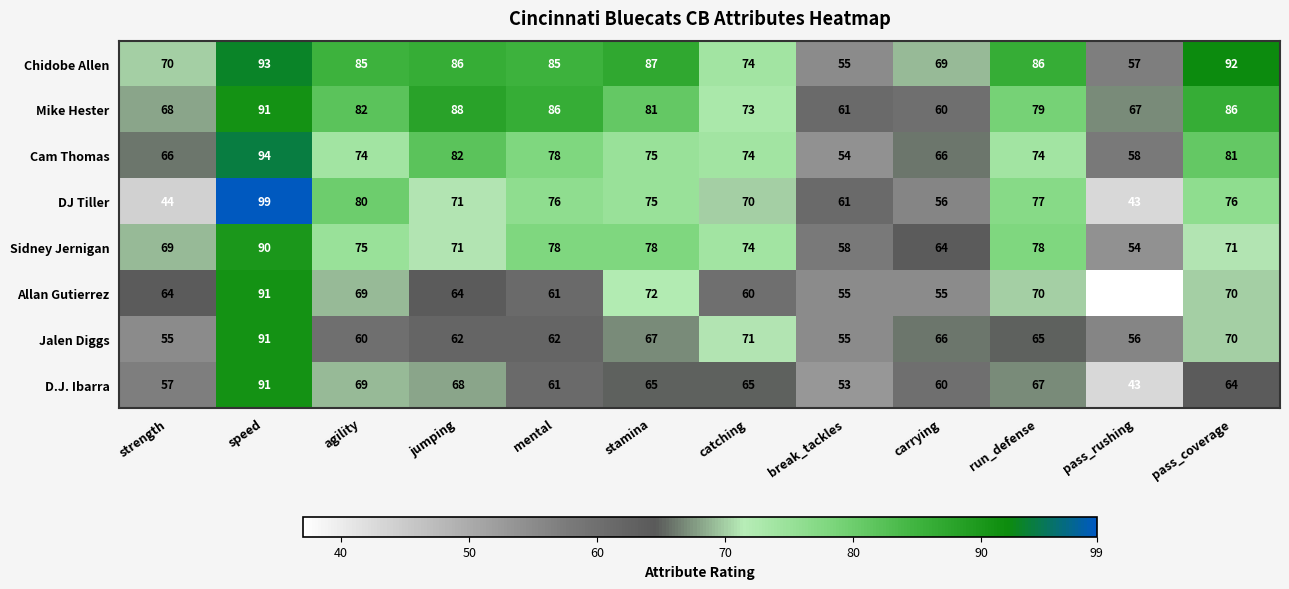

What is the difference between the highest and lowest values at pass_rushing?

30